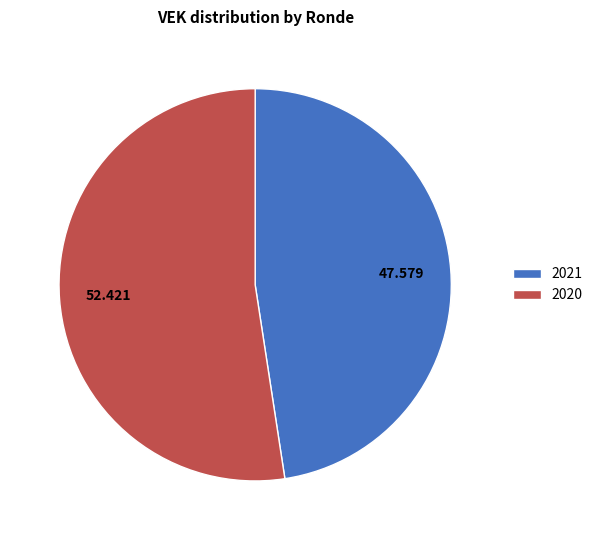

Rank the categories by value from lowest to highest.

2021, 2020